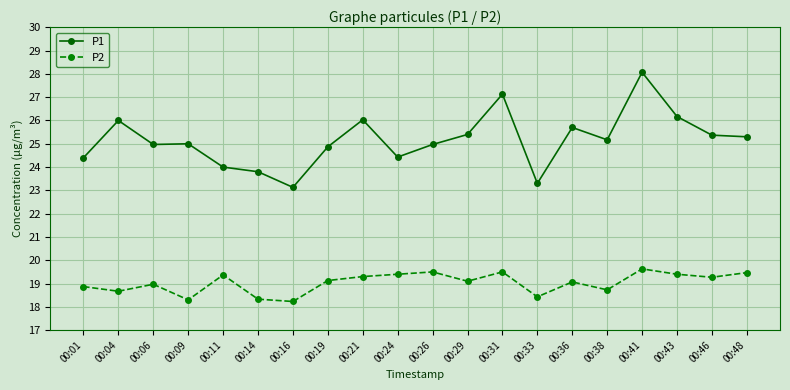

What is the minimum value for P1?

23.1